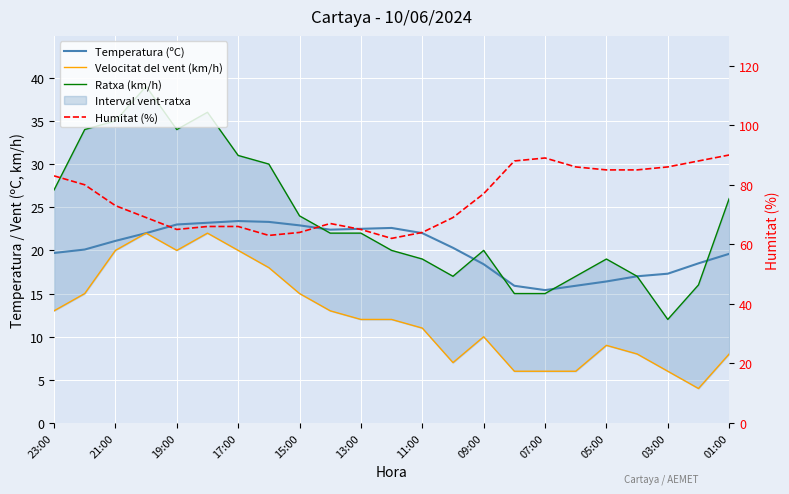

At how many categories does at least one series exceed 48?

23